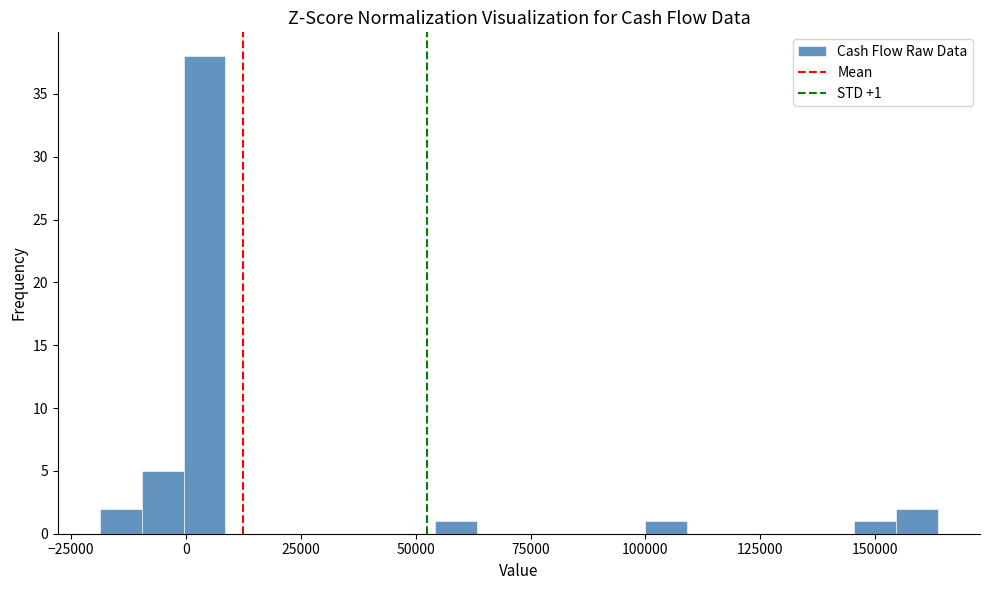

Read against the x-axis, roughly where is the centre of the tallest bar?

5000